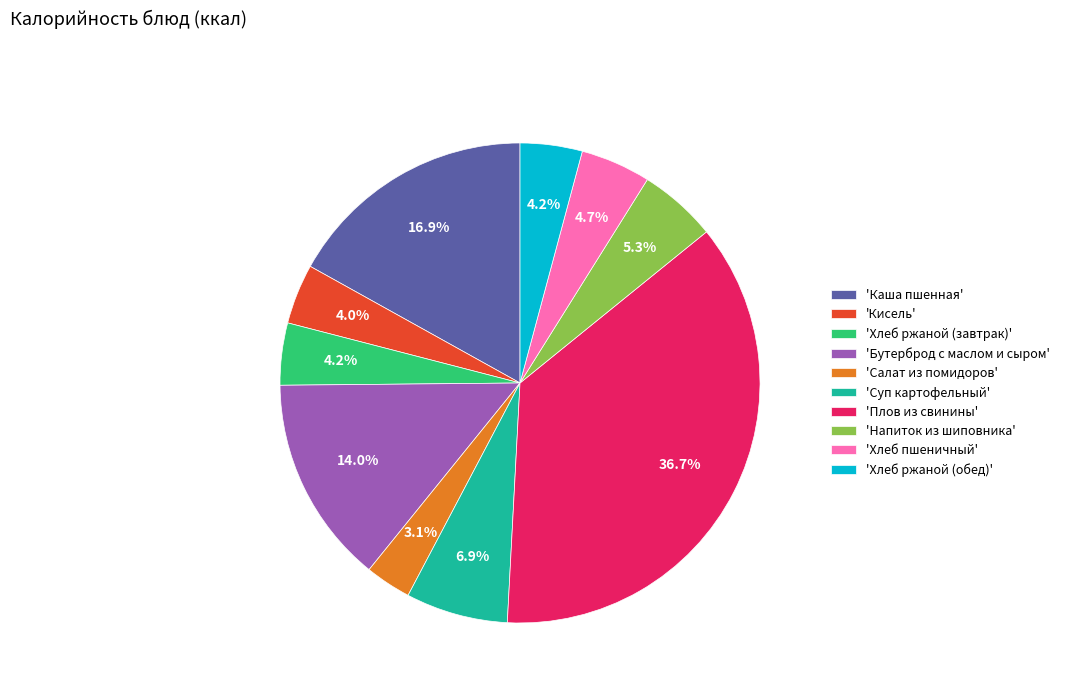

How many segments does this pie chart have?

10